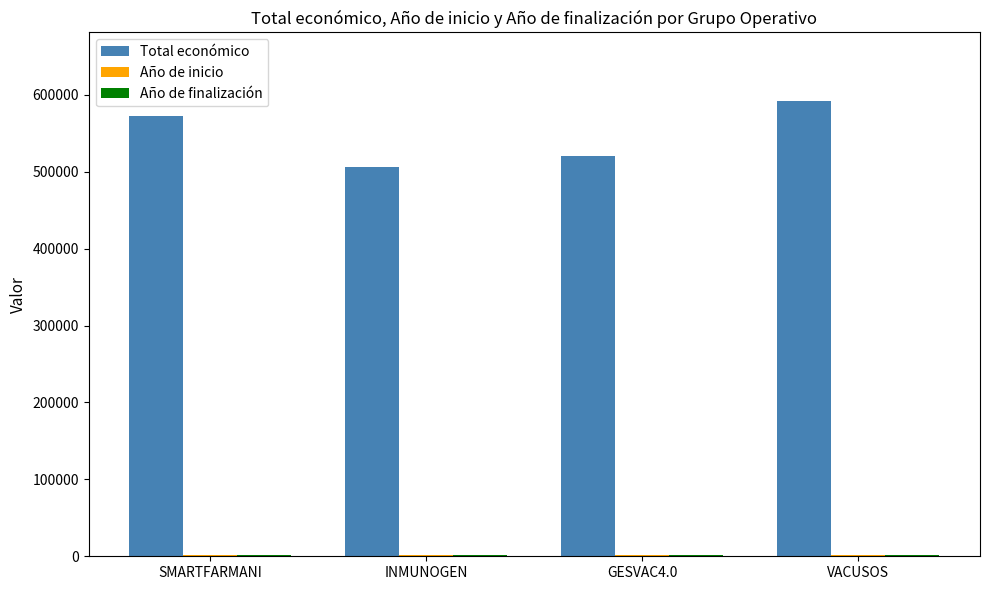

At which category is the sum across all series the highest?

VACUSOS